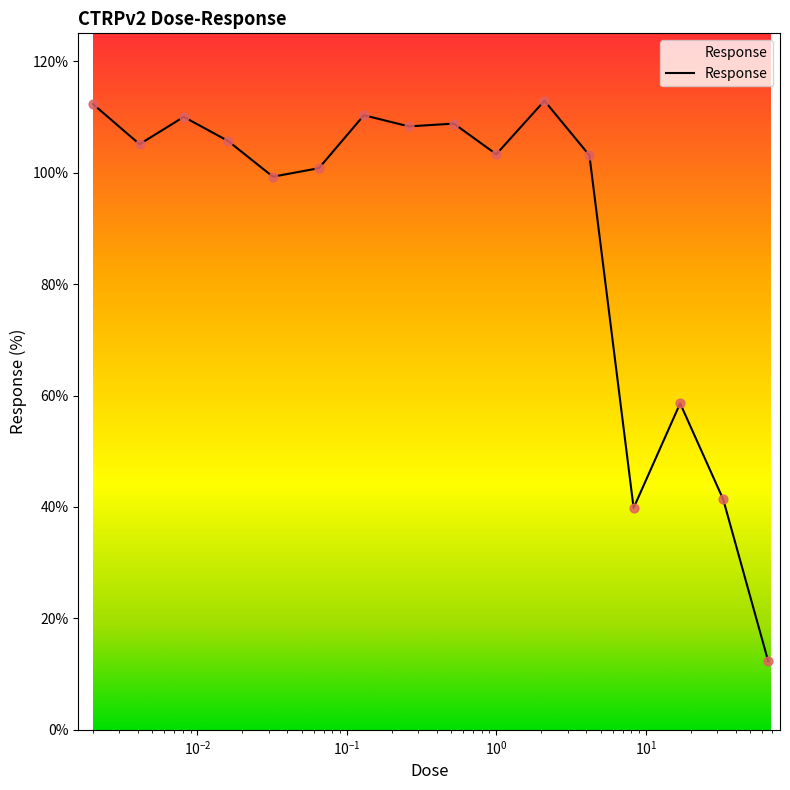

What is the minimum value shown in the chart?

12.3